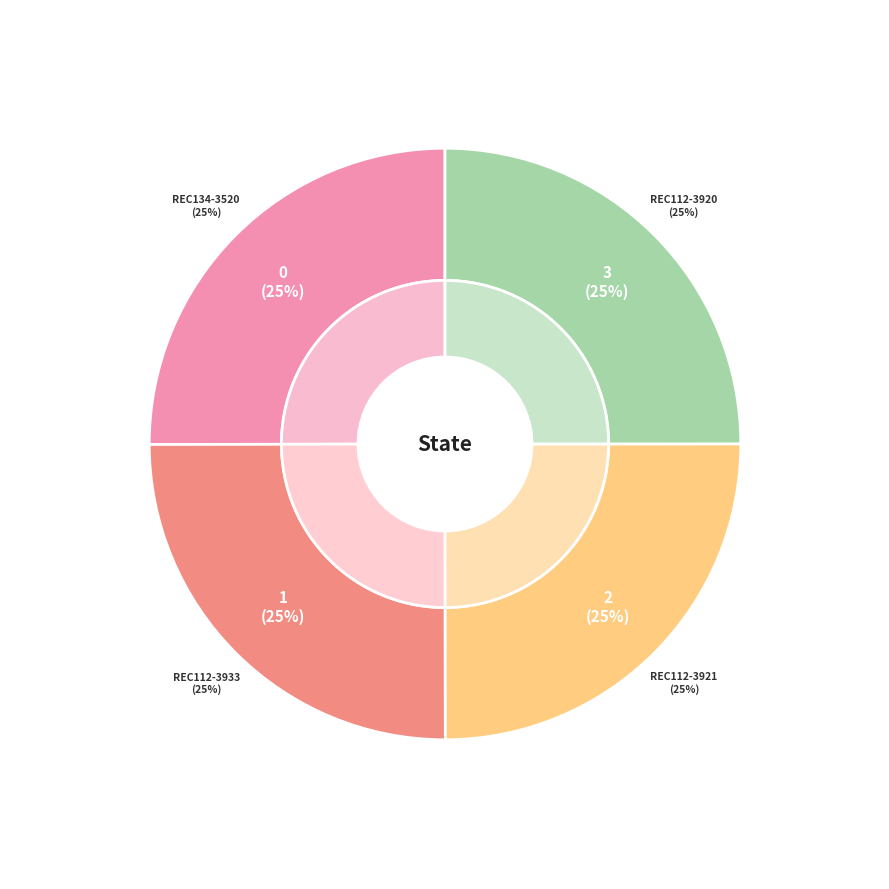

Is REC112-3920 the majority of the pie?

No